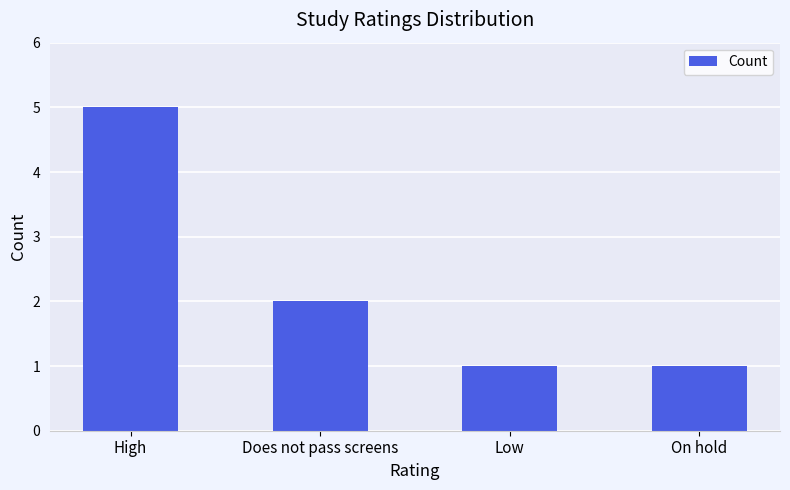

Where is the data nearest to the value 3?

Does not pass screens